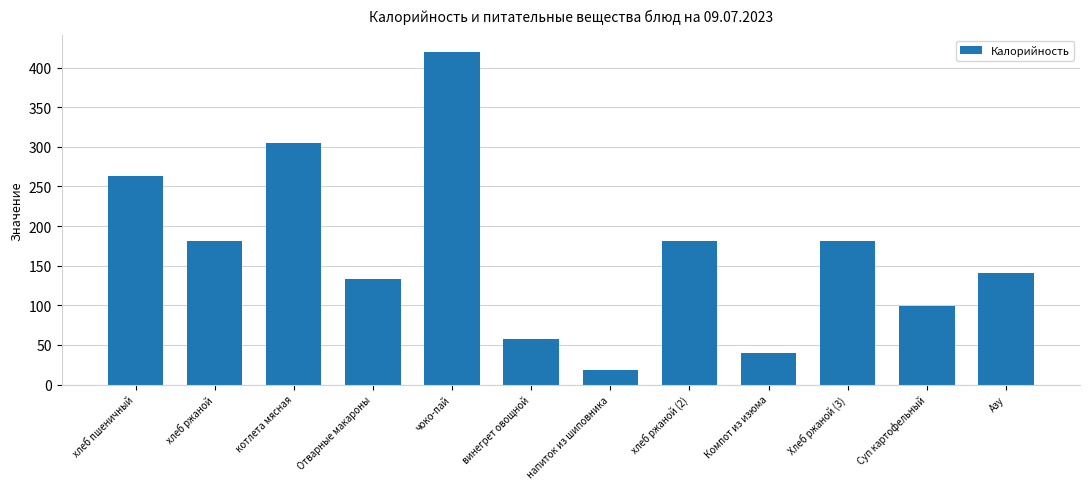

What is the average value?

168.3